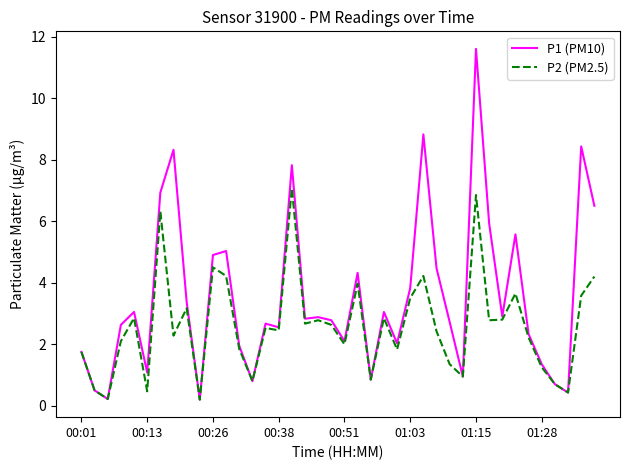

List the series in order of their peak value, lowest first.

P2 (PM2.5), P1 (PM10)